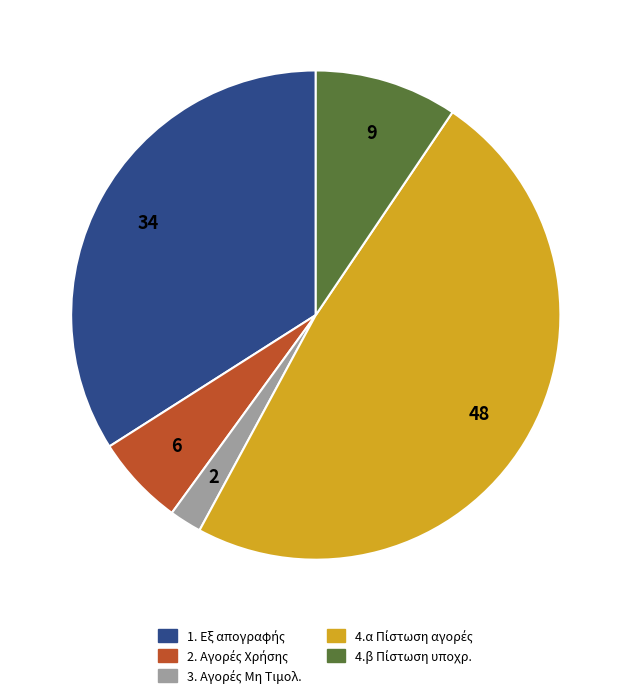

Is there any slice that represents more than half of the pie?

No